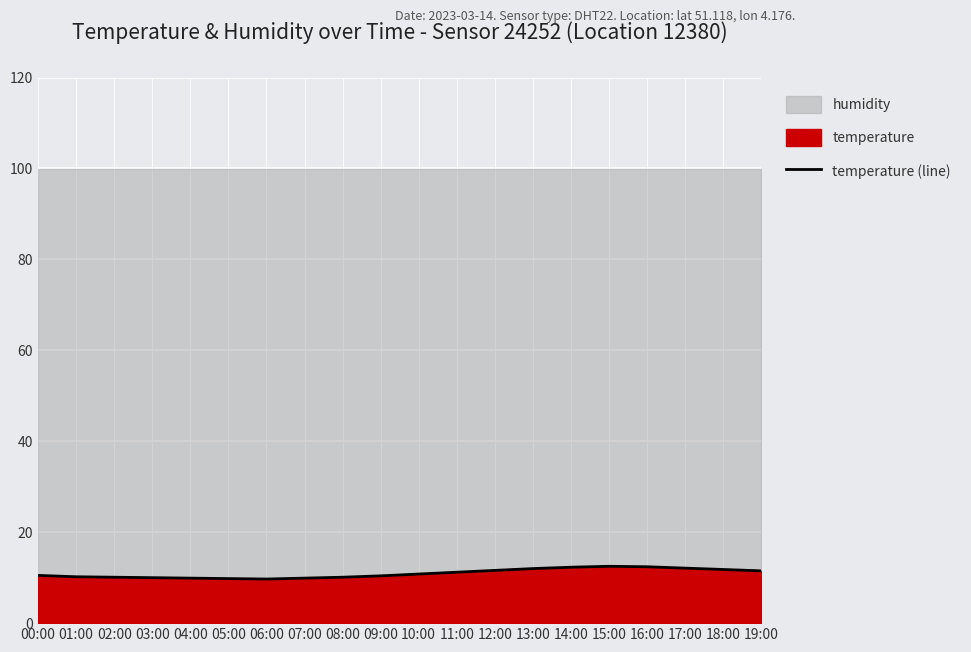

Reading left to right, transcribe all the data shown in this chart.

00:00=10.5	01:00=10.2	02:00=10.1	03:00=10.0	04:00=9.9	05:00=9.8	06:00=9.7	07:00=9.9	08:00=10.1	09:00=10.4	10:00=10.8	11:00=11.2	12:00=11.6	13:00=12.0	14:00=12.3	15:00=12.5	16:00=12.4	17:00=12.1	18:00=11.8	19:00=11.5